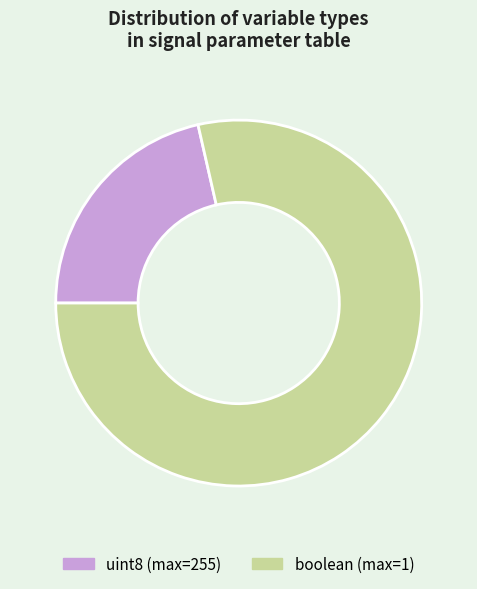

Rank the categories by value from highest to lowest.

boolean (max=1), uint8 (max=255)